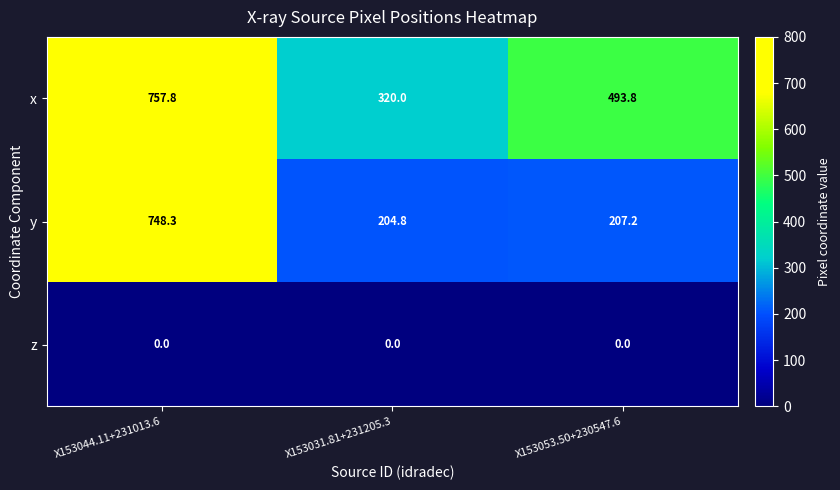

What is the lowest value of the x series?

320.0